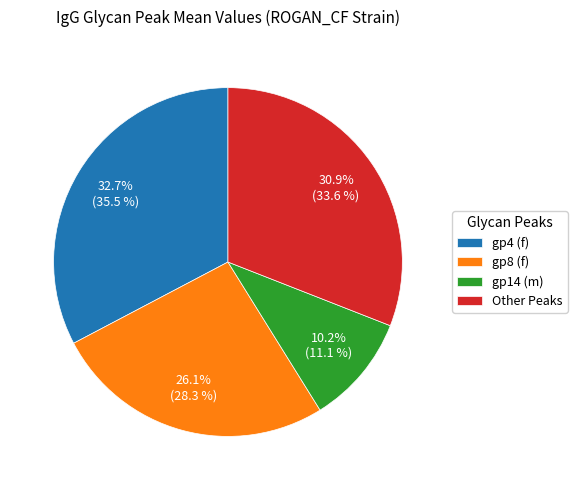

To the nearest percent, what portion does gp8 (f) represent?

26%